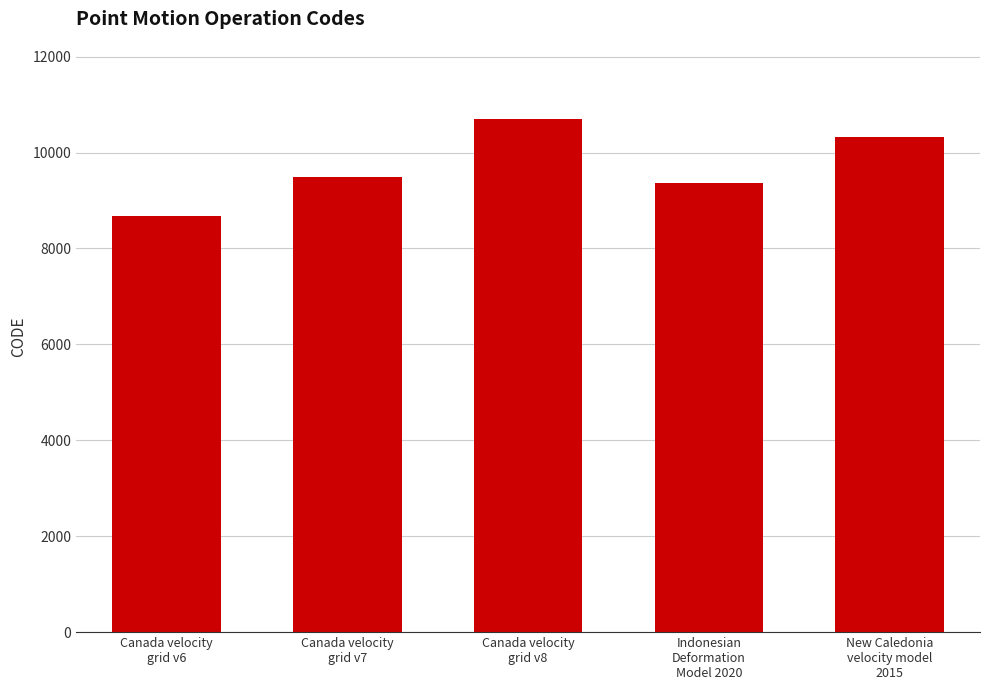

What is the sum of all values?

48564